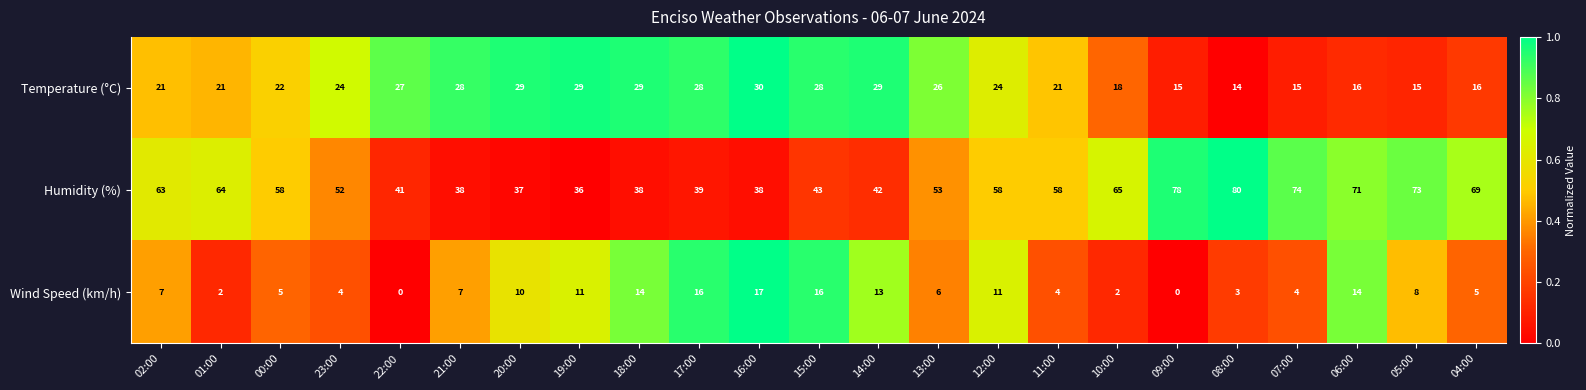

List the series in order of their overall mean, lowest first.

Wind Speed (km/h), Temperature (°C), Humidity (%)